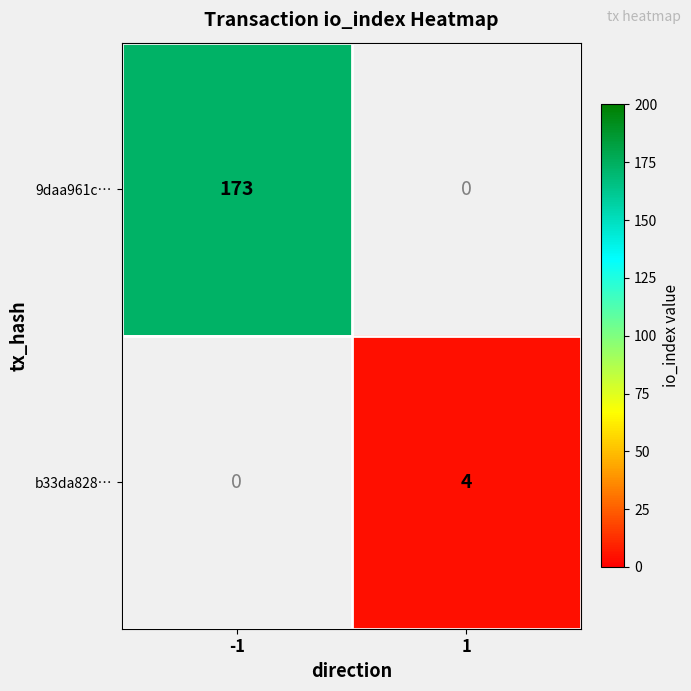

The value of b33da828… at 1 is 4. True or false?

True